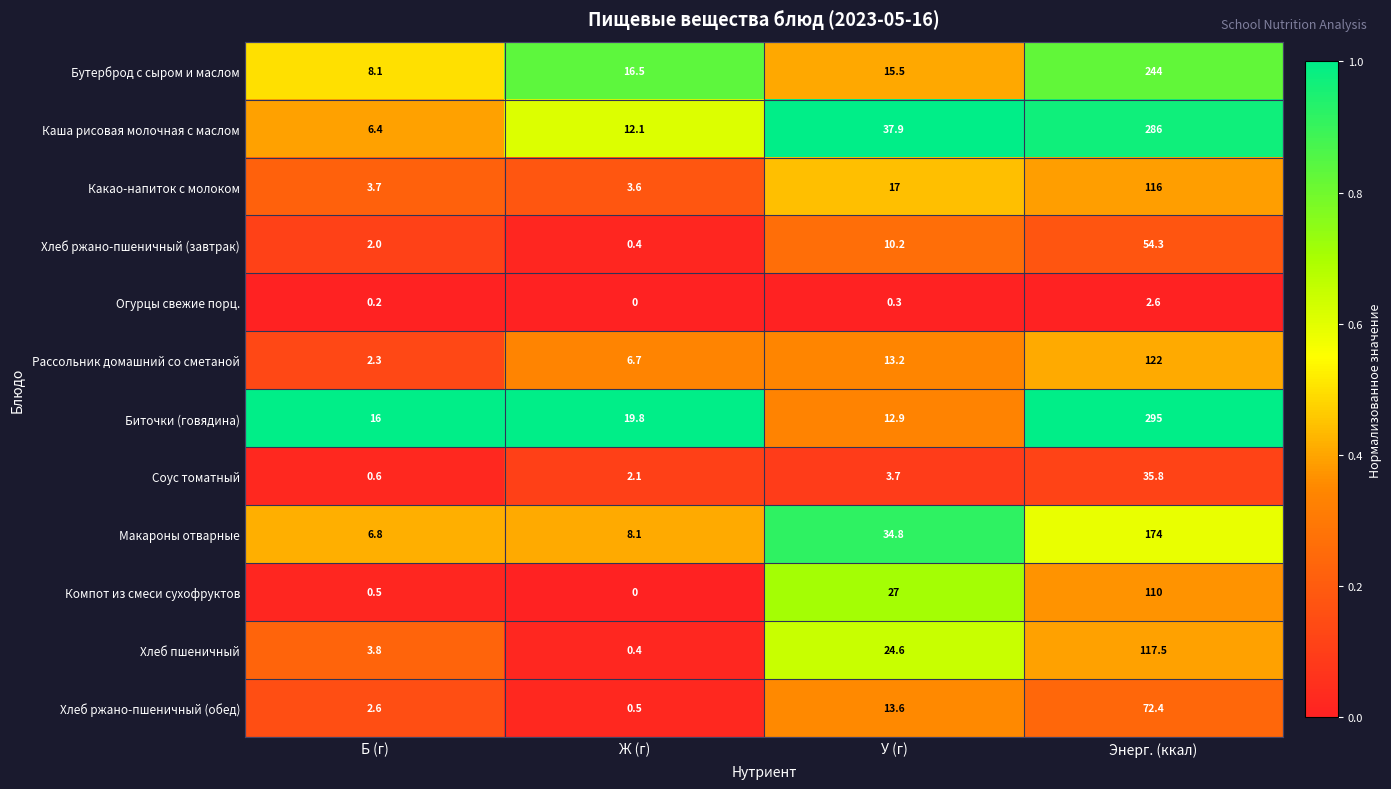

What is the highest value of the Бутерброд с сыром и маслом series?

244.0